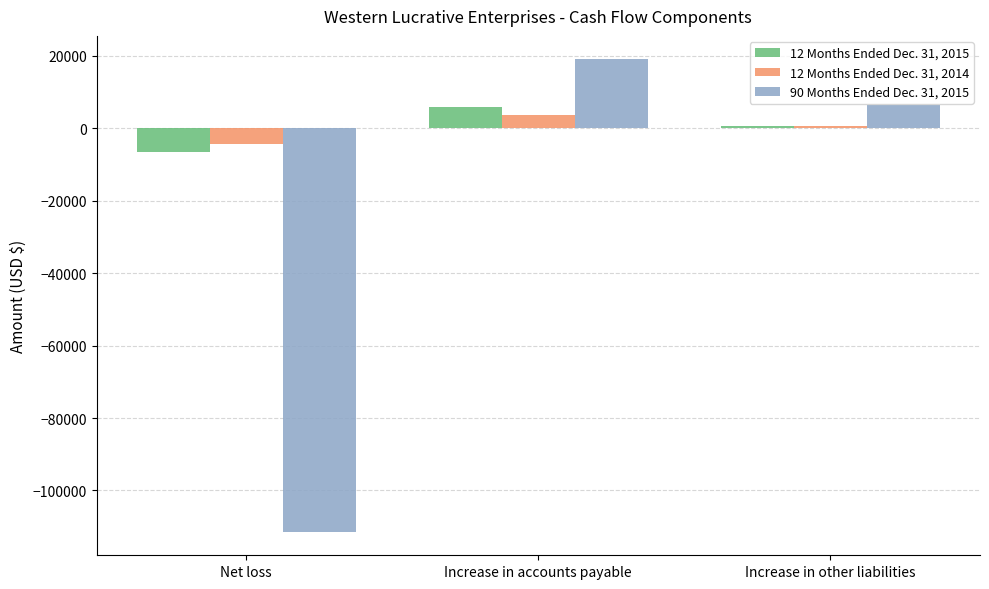

Reading left to right, list all the values displayed in this chart.

12 Months Ended Dec. 31, 2015: -6432	5805	627
12 Months Ended Dec. 31, 2014: -4375	3750	625
90 Months Ended Dec. 31, 2015: -111377	19016	6468